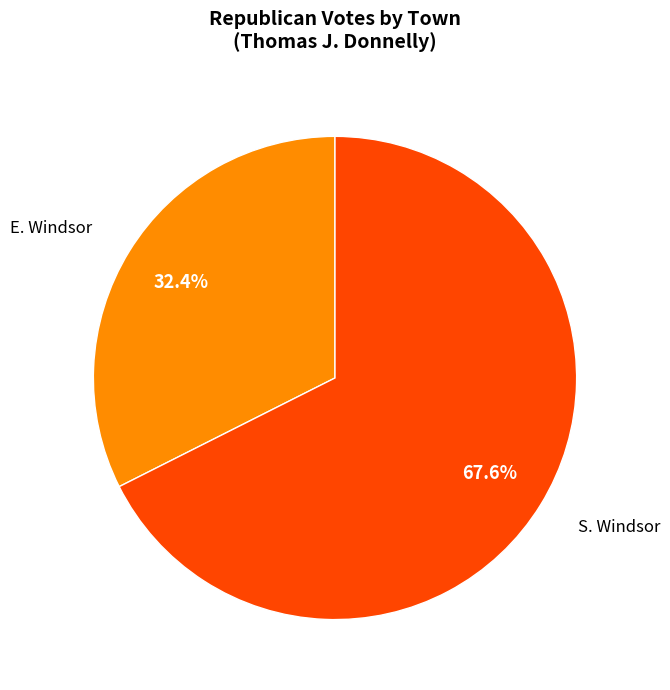

How many segments does this pie chart have?

2